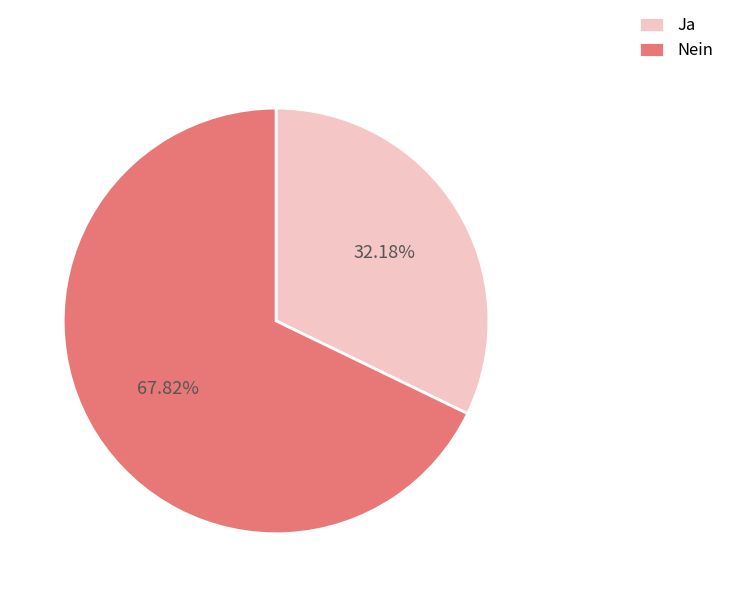

Which has a higher value, Ja or Nein?

Nein